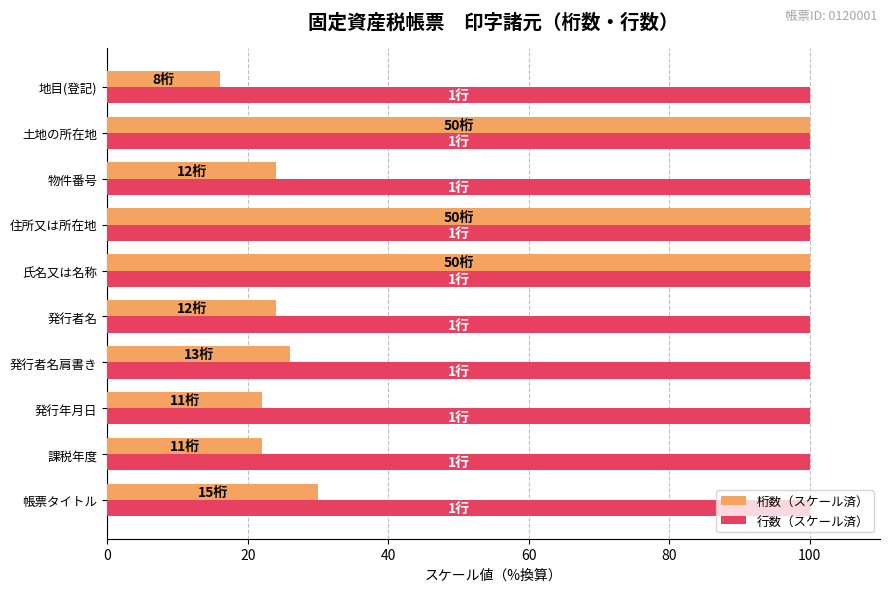

What is the total value across all series at 発行者名肩書き?

126